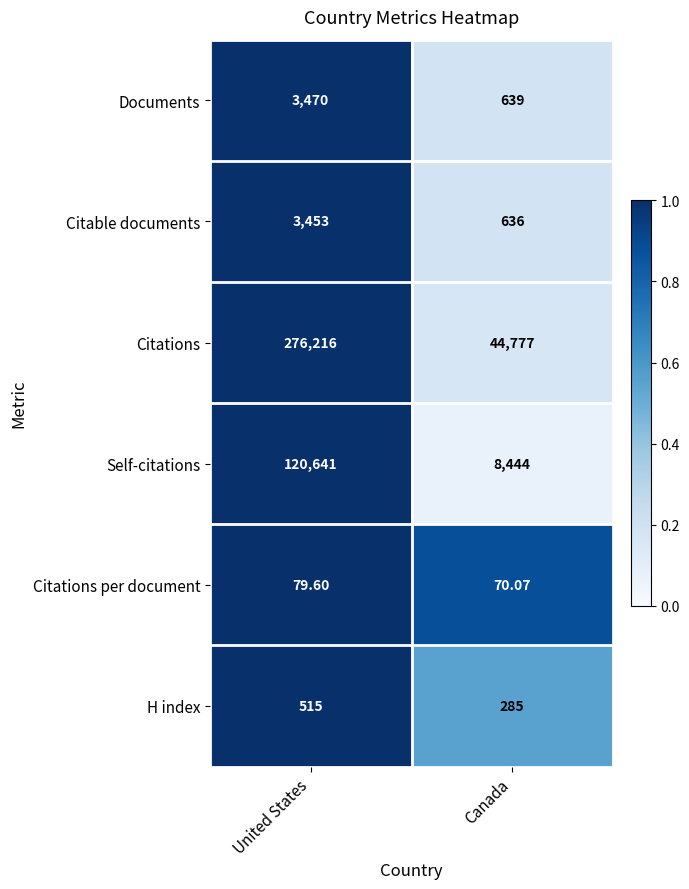

How many categories are shown in the chart?

2